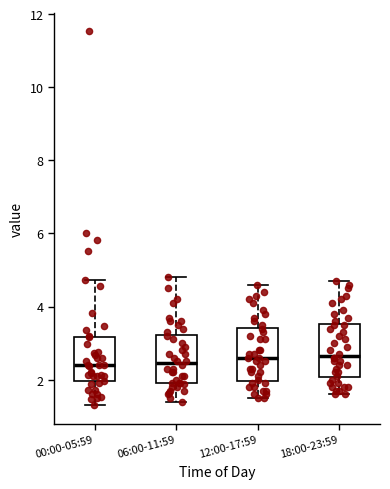

Reading left to right, transcribe this box plot: for each box, give where its median line is, the range the box spans, and where its two whiskers end, as read against the y-axis. The values are not printed on the chart, so give them approximately, as read against the axis.

00:00-05:59: median 2.4, box 2.0 to 3.2, whiskers 1.4 to 4.8
06:00-11:59: median 2.4, box 2.0 to 3.2, whiskers 1.4 to 4.8
12:00-17:59: median 2.6, box 2.0 to 3.4, whiskers 1.6 to 4.6
18:00-23:59: median 2.6, box 2.0 to 3.6, whiskers 1.6 to 4.8